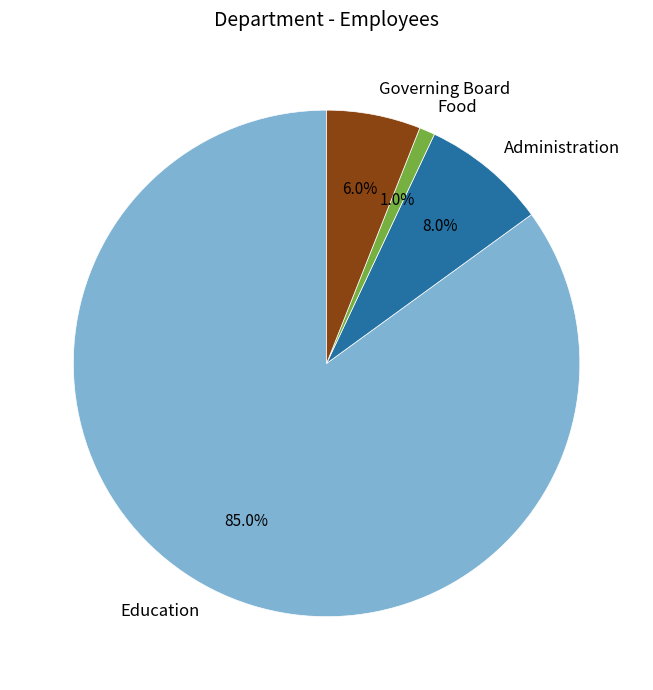

Between Governing Board and Administration, which is larger?

Administration